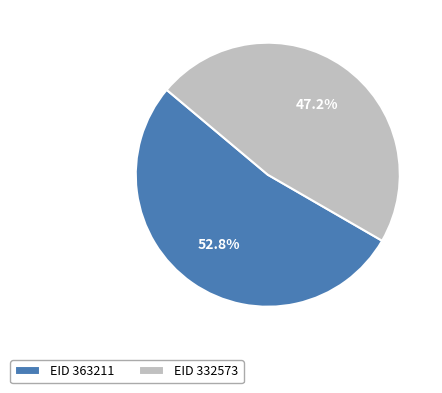

Which category has the biggest portion of the pie?

EID 363211